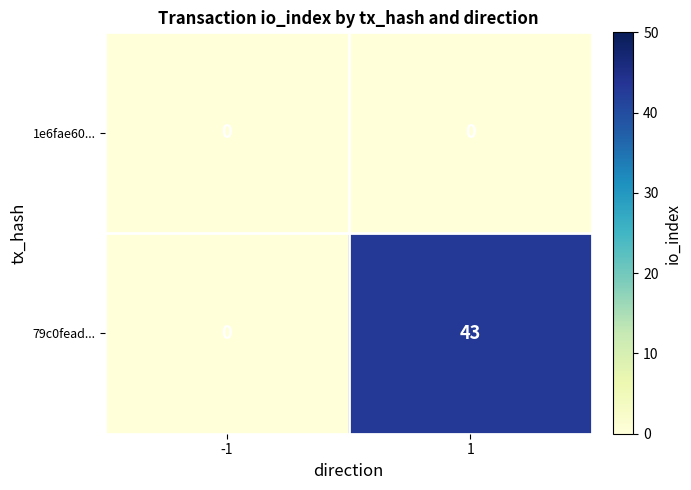

What is the sum of all 79c0fead... values?

43